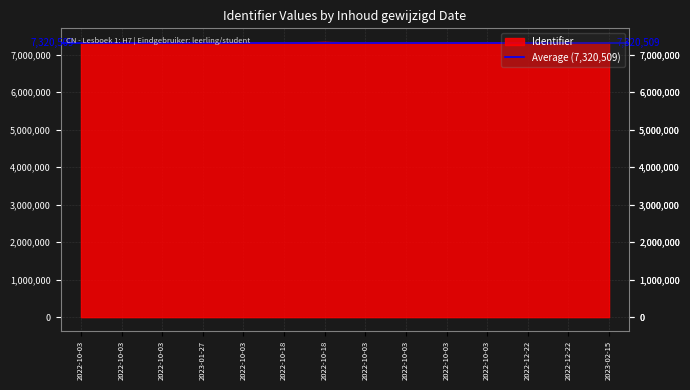

Reading left to right, extract all data points from this chart.

7319358	7319360	7319364	7319369	7319371	7319373	7335261	7319375	7319377	7319379	7319381	7319383	7319384	7319387